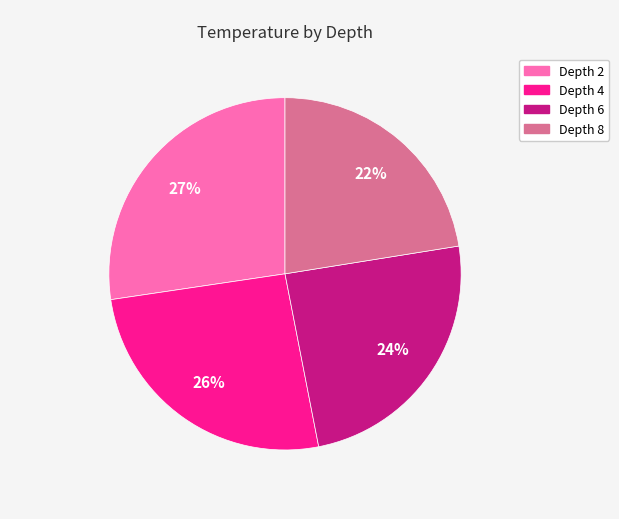

Which has a higher value, Depth 6 or Depth 8?

Depth 6